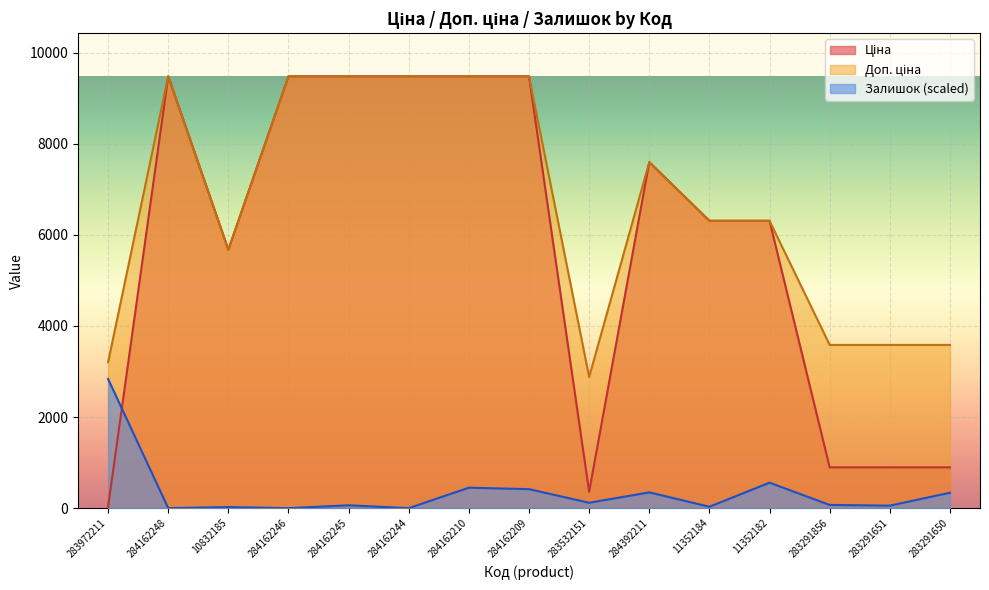

How many values in the Доп. ціна series are below 6308?

6